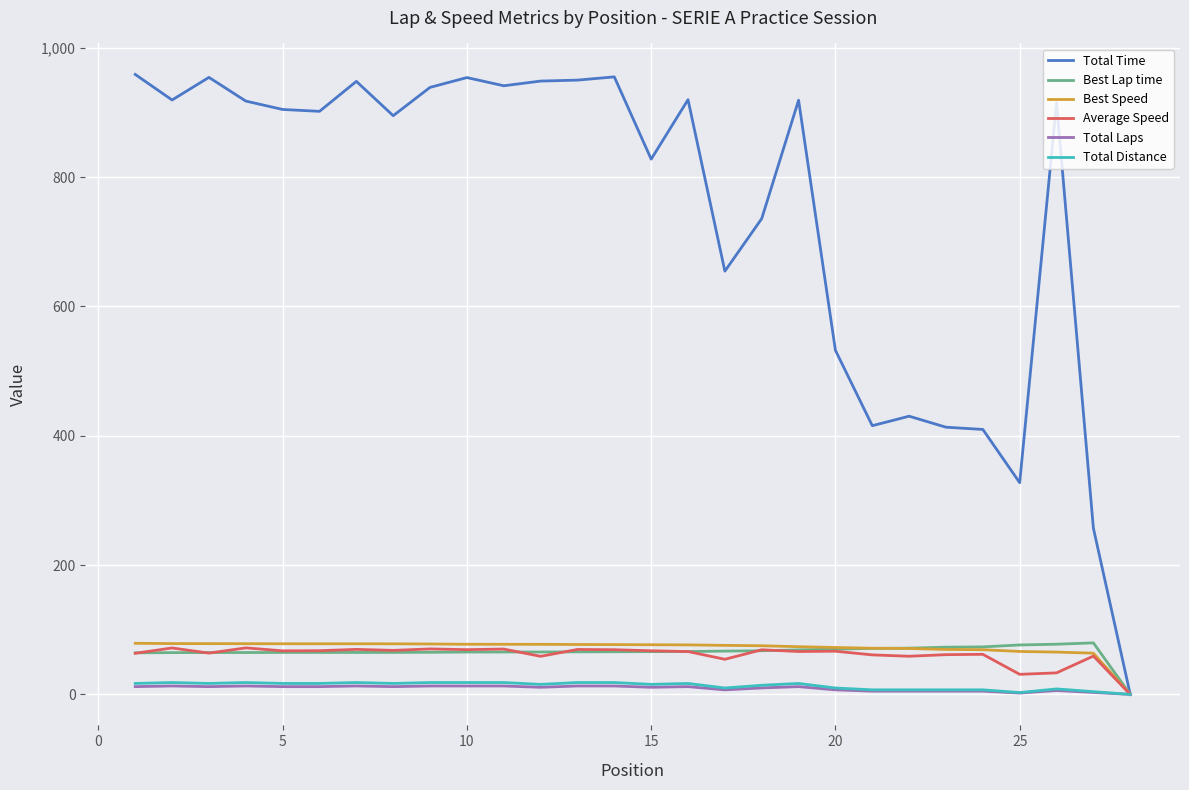

Which series has the largest total across all categories?

Total Time